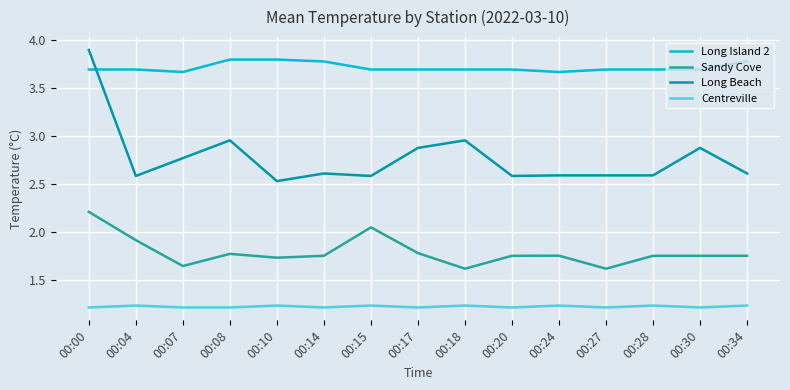

True or false: Centreville has a value of 1.2 at 00:00.

True